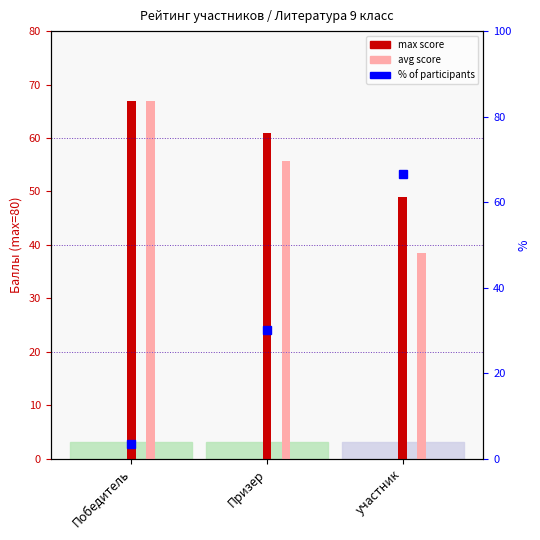

What position from the left is Призер?

2